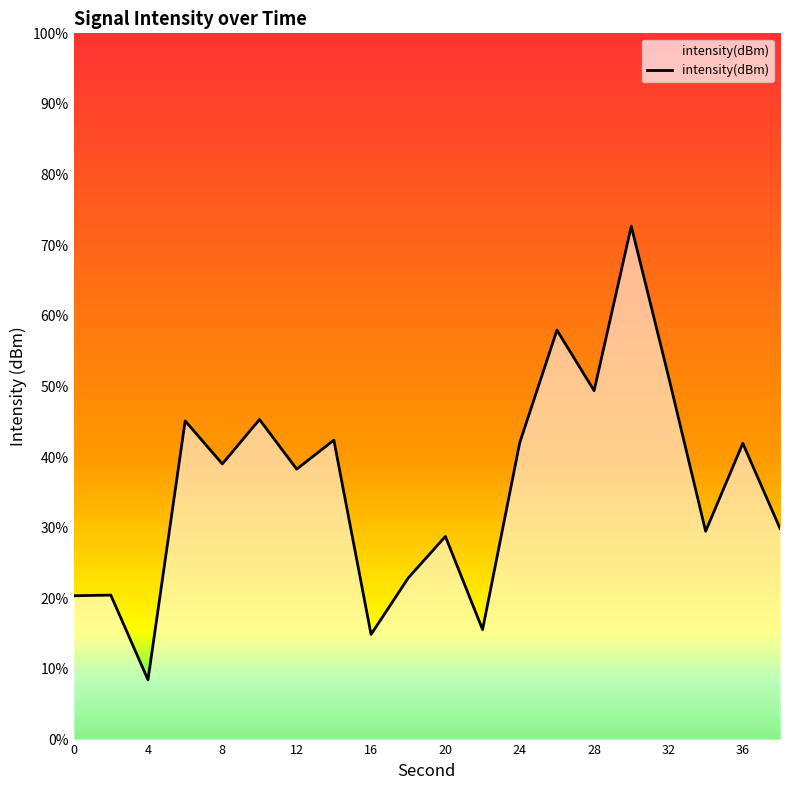

What is the sum of all values?

-2241.2